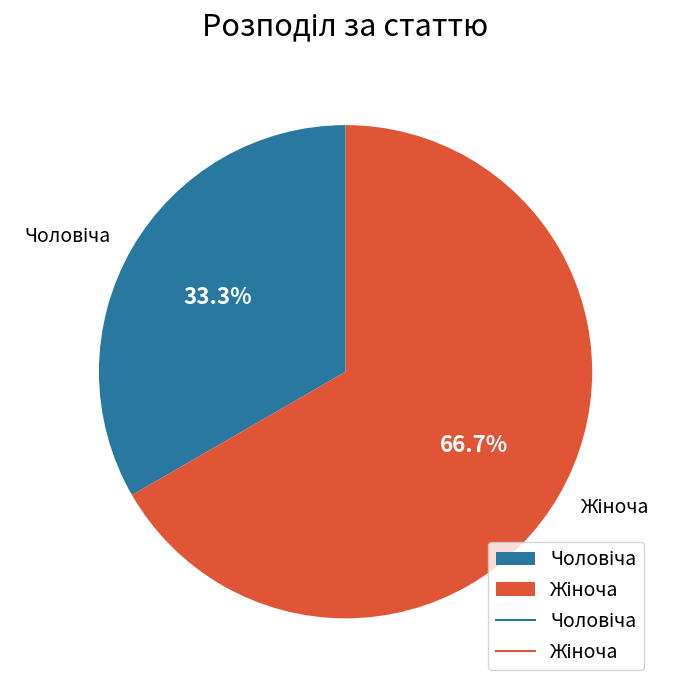

Does any single category account for the majority?

Yes